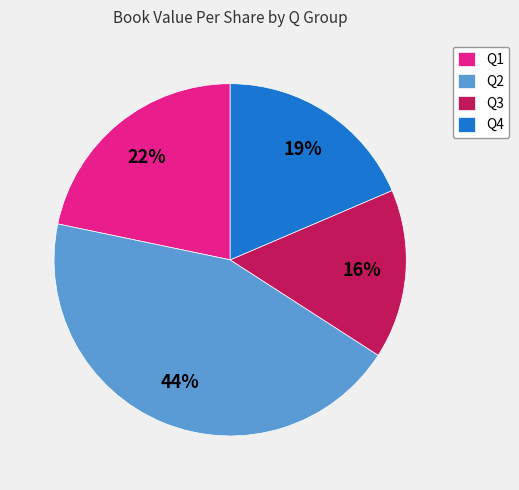

To the nearest percent, what percentage of the pie is Q1?

22%